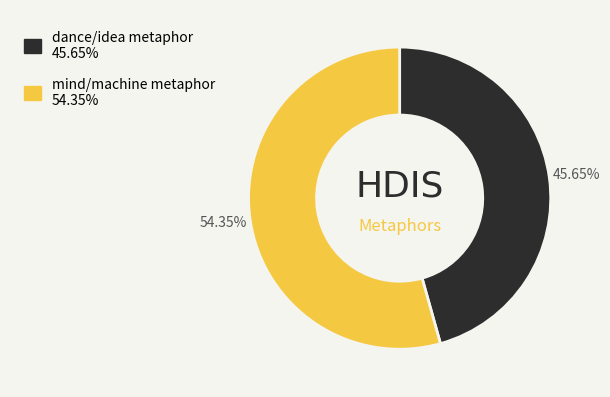

Which slice is the largest?

mind/machine metaphor